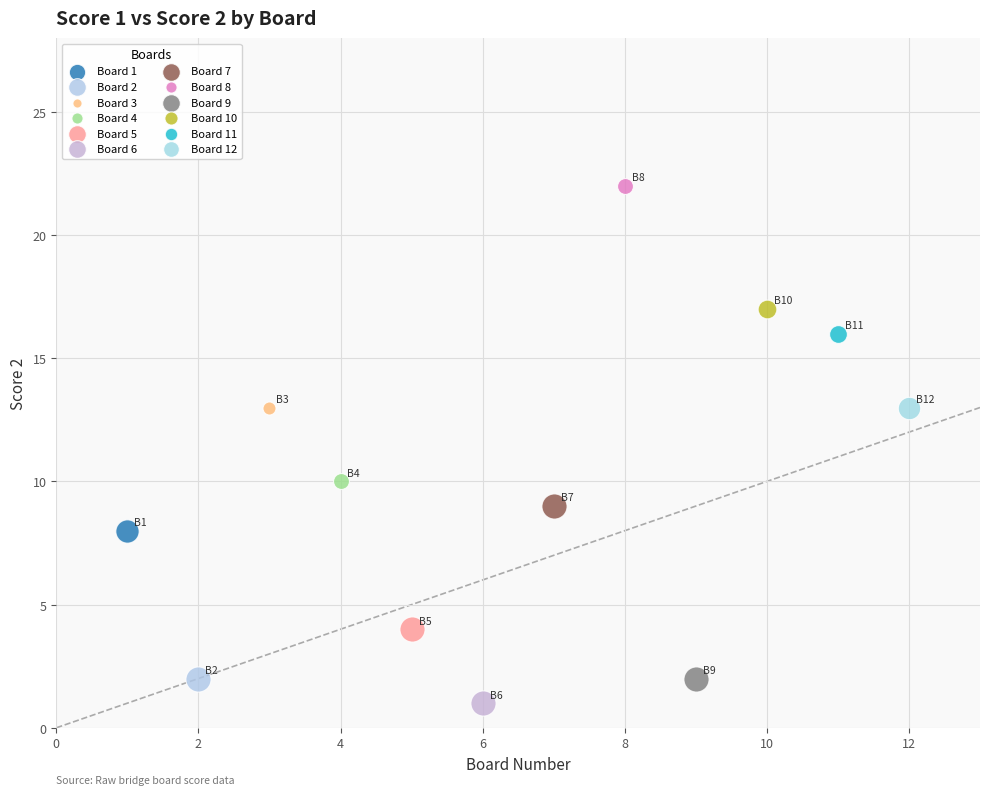

What are all the series names shown in the legend?

Board 1, Board 2, Board 3, Board 4, Board 5, Board 6, Board 7, Board 8, Board 9, Board 10, Board 11, Board 12